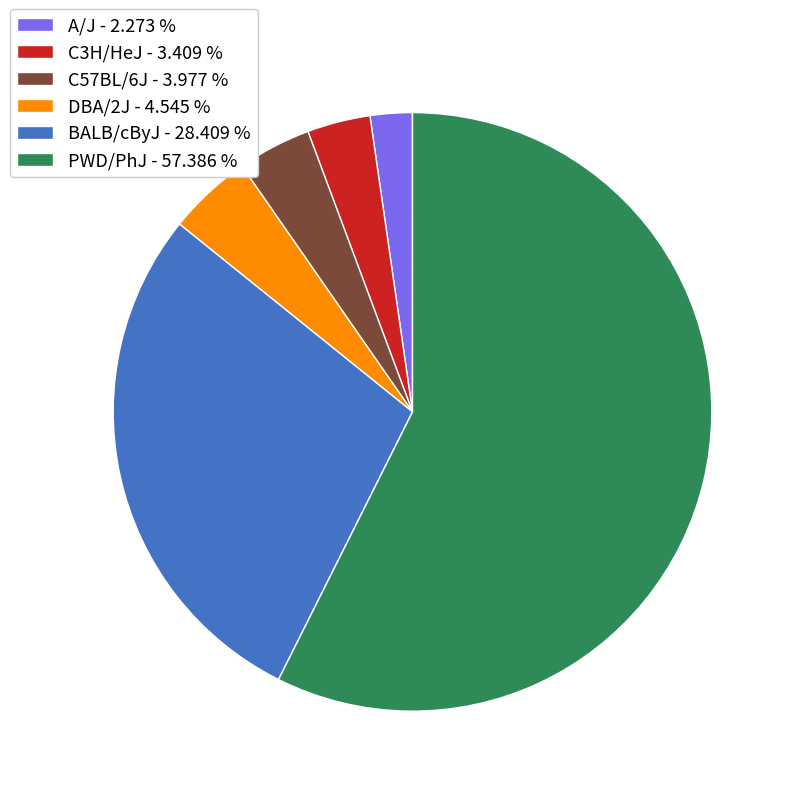

Between DBA/2J and A/J, which is larger?

DBA/2J